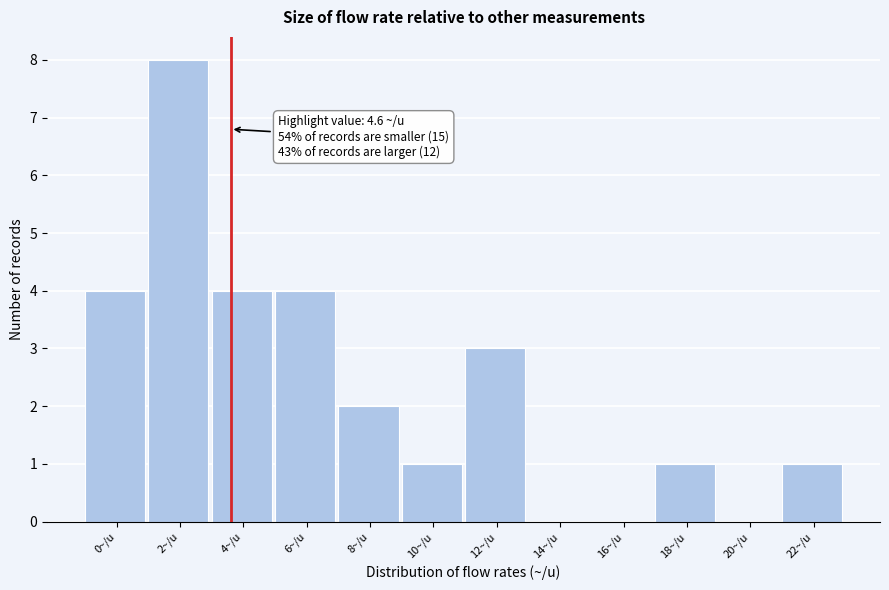

Reading right to left, what are all the values shown in this chart?

22~/u=1	20~/u=0	18~/u=1	16~/u=0	14~/u=0	12~/u=3	10~/u=1	8~/u=2	6~/u=4	4~/u=4	2~/u=8	0~/u=4